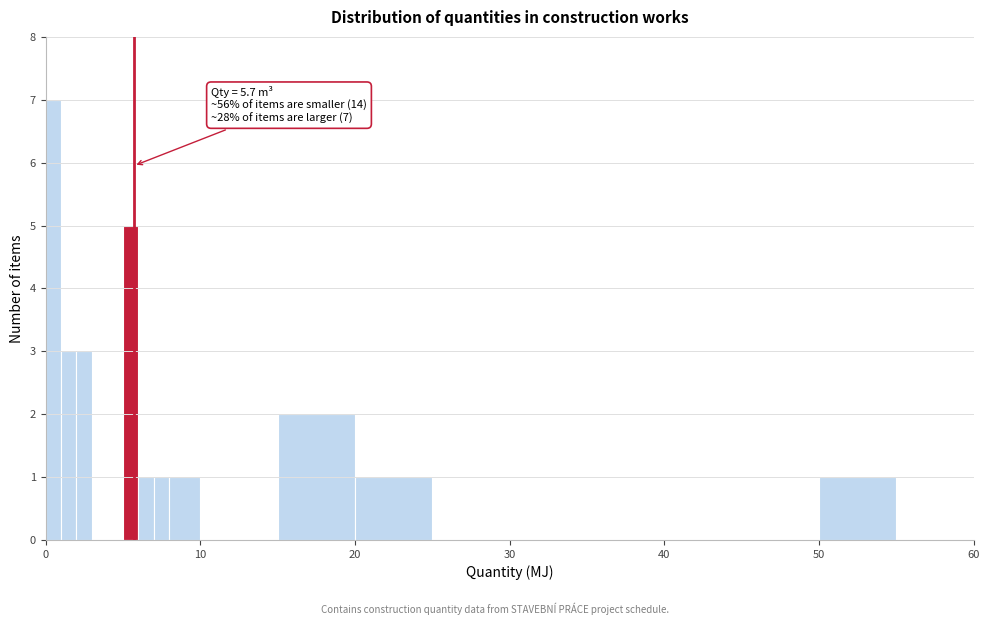

Read against the x-axis, roughly where is the centre of the tallest bar?

1